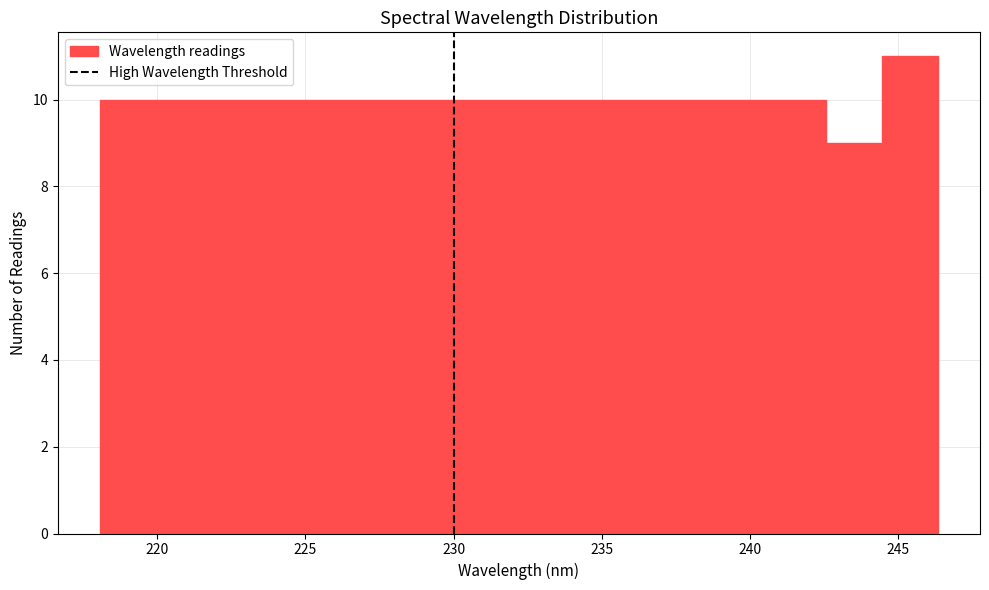

Read against the x-axis, roughly where is the centre of the tallest bar?

245.5